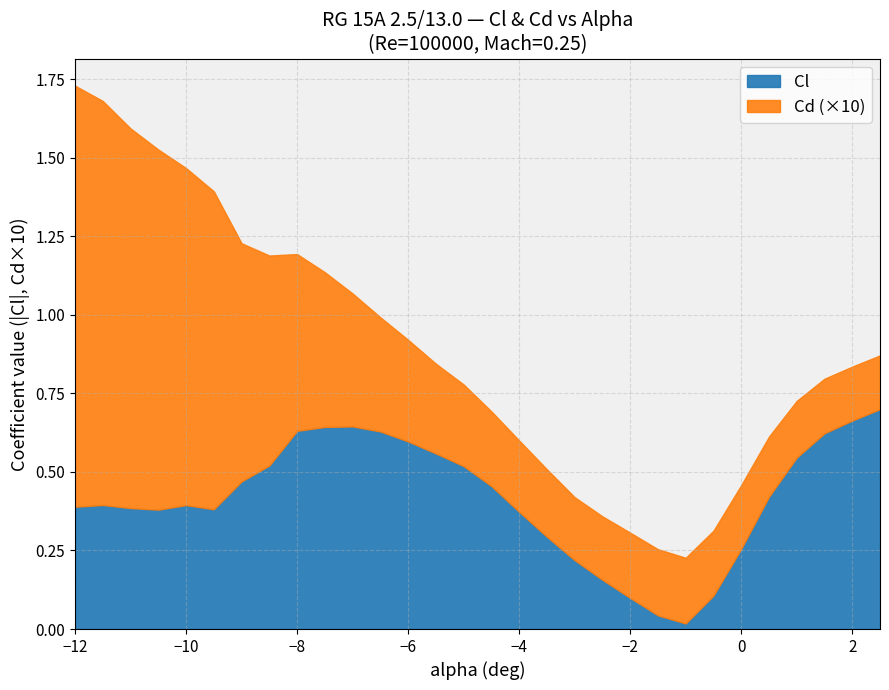

What is the label of the 10th point from the left?

-7.5